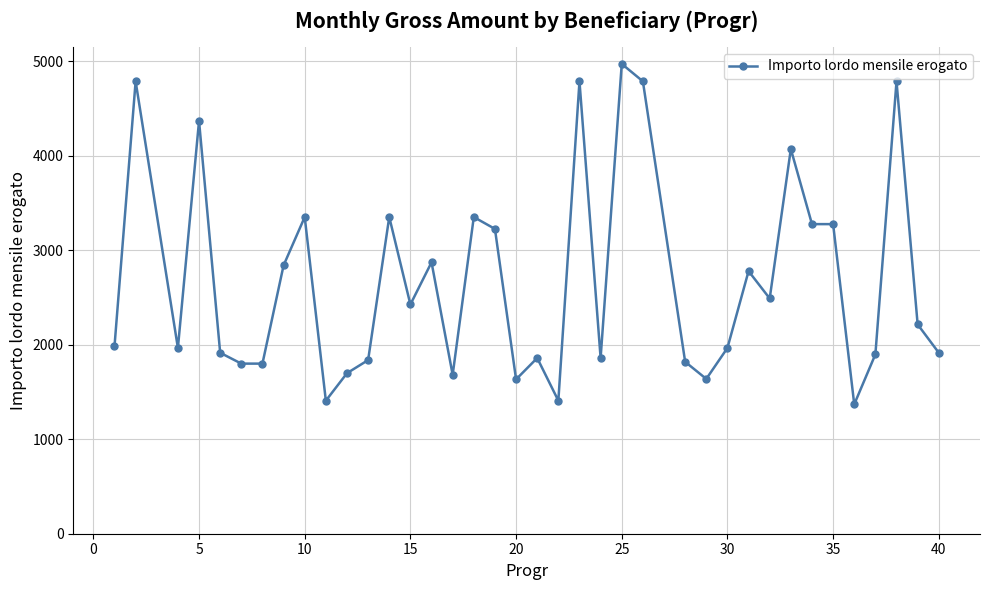

What is the maximum value shown in the chart?

4974.1